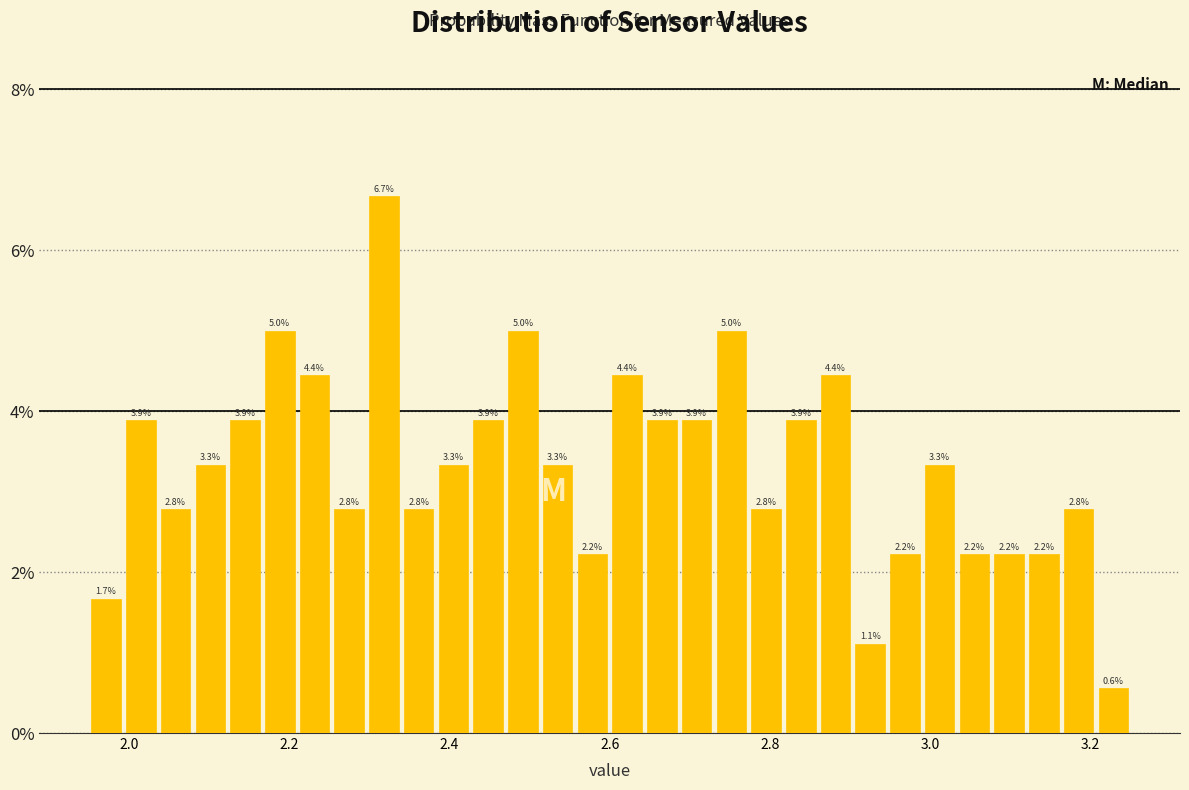

Read against the x-axis, roughly where is the centre of the tallest bar?

2.32